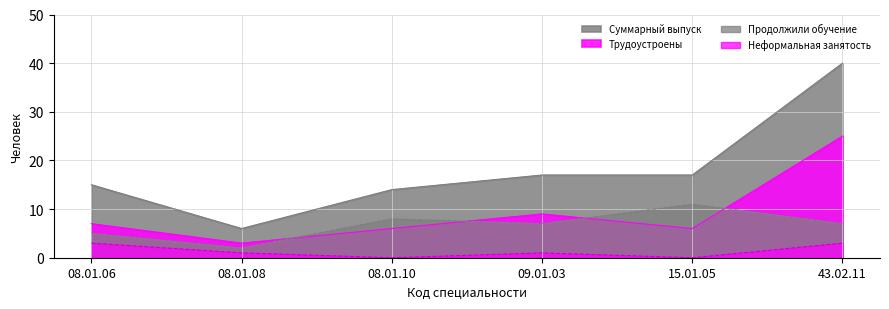

True or false: Неформальная занятость and Продолжили обучение cross at least once.

False